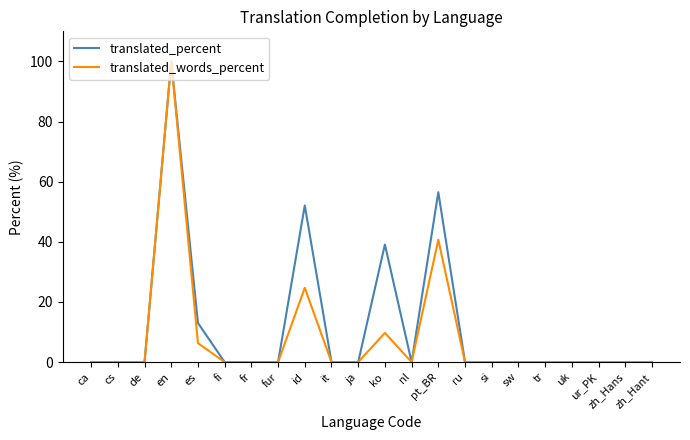

Reading right to left, extract all data points from this chart.

translated_percent: zh_Hant=0.0	zh_Hans=0.0	ur_PK=0.0	uk=0.0	tr=0.0	sw=0.0	si=0.0	ru=0.0	pt_BR=56.5	nl=0.0	ko=39.1	ja=0.0	it=0.0	id=52.1	fur=0.0	fr=0.0	fi=0.0	es=13.0	en=100.0	de=0.0	cs=0.0	ca=0.0
translated_words_percent: zh_Hant=0.0	zh_Hans=0.0	ur_PK=0.0	uk=0.0	tr=0.0	sw=0.0	si=0.0	ru=0.0	pt_BR=40.7	nl=0.0	ko=9.7	ja=0.0	it=0.0	id=24.7	fur=0.0	fr=0.0	fi=0.0	es=6.3	en=100.0	de=0.0	cs=0.0	ca=0.0